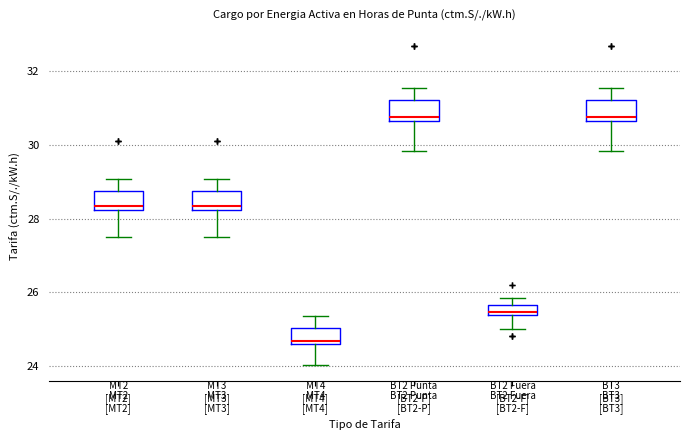

Which box's median line is the lowest?

MT4 [MT4]